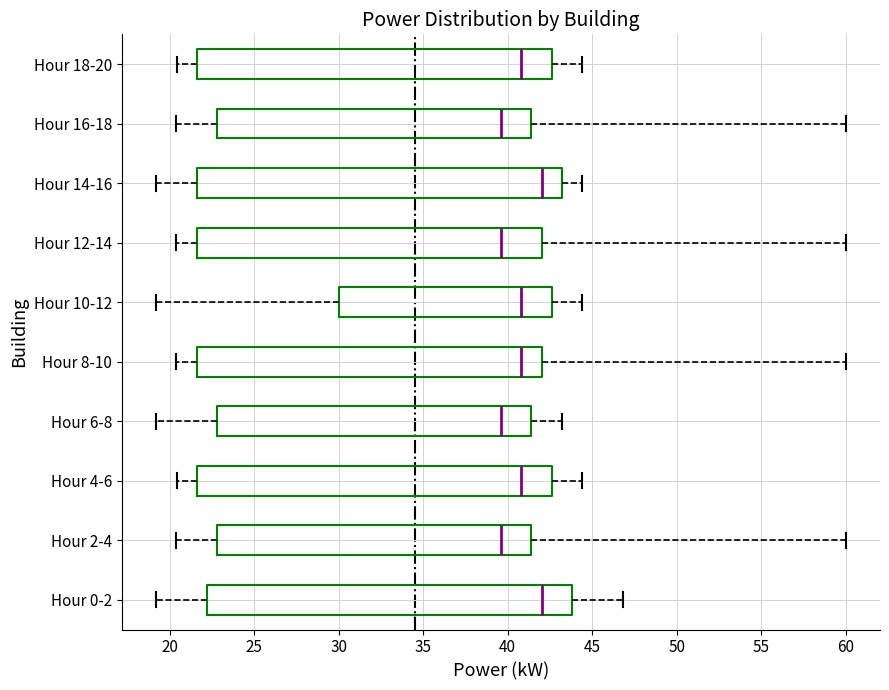

Reading bottom to top, read every box against the x-axis: the position of its median line, the range the box covers, and the ends of its whiskers. The values are not printed on the chart, so give them approximately, as read against the axis.

Hour 0-2: median 42.0, box 22.0 to 44.0, whiskers 19.0 to 47.0
Hour 2-4: median 39.5, box 23.0 to 41.5, whiskers 20.5 to 60.0
Hour 4-6: median 41.0, box 21.5 to 42.5, whiskers 20.5 to 44.5
Hour 6-8: median 39.5, box 23.0 to 41.5, whiskers 19.0 to 43.0
Hour 8-10: median 41.0, box 21.5 to 42.0, whiskers 20.5 to 60.0
Hour 10-12: median 41.0, box 30.0 to 42.5, whiskers 19.0 to 44.5
Hour 12-14: median 39.5, box 21.5 to 42.0, whiskers 20.5 to 60.0
Hour 14-16: median 42.0, box 21.5 to 43.0, whiskers 19.0 to 44.5
Hour 16-18: median 39.5, box 23.0 to 41.5, whiskers 20.5 to 60.0
Hour 18-20: median 41.0, box 21.5 to 42.5, whiskers 20.5 to 44.5